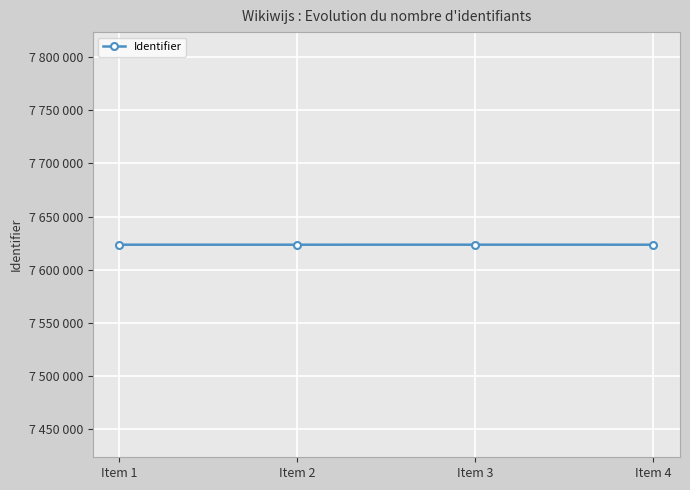

What is the value of the 4th point from the left?

7623477